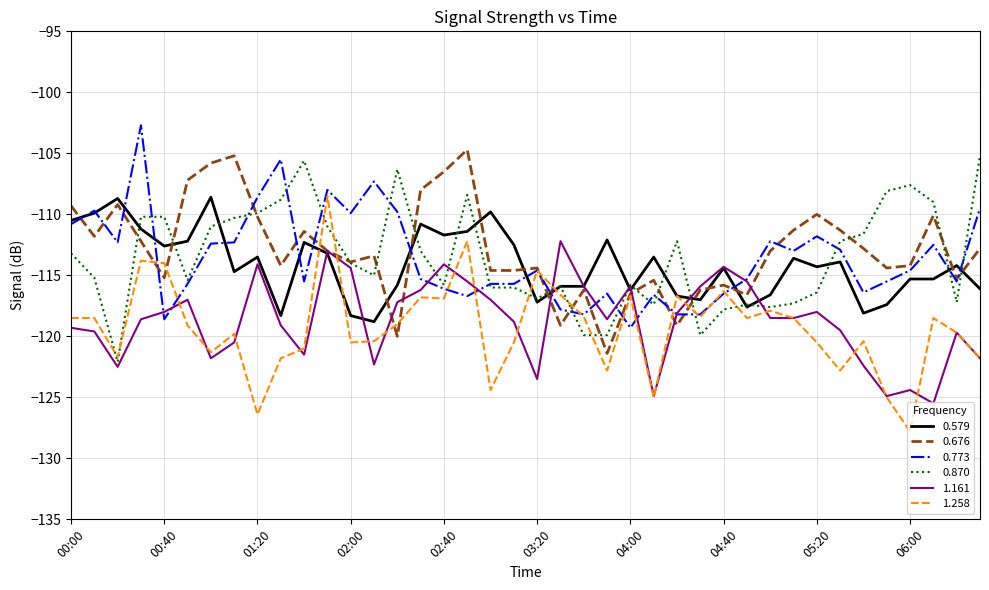

What is the minimum value shown in the chart?

-127.8